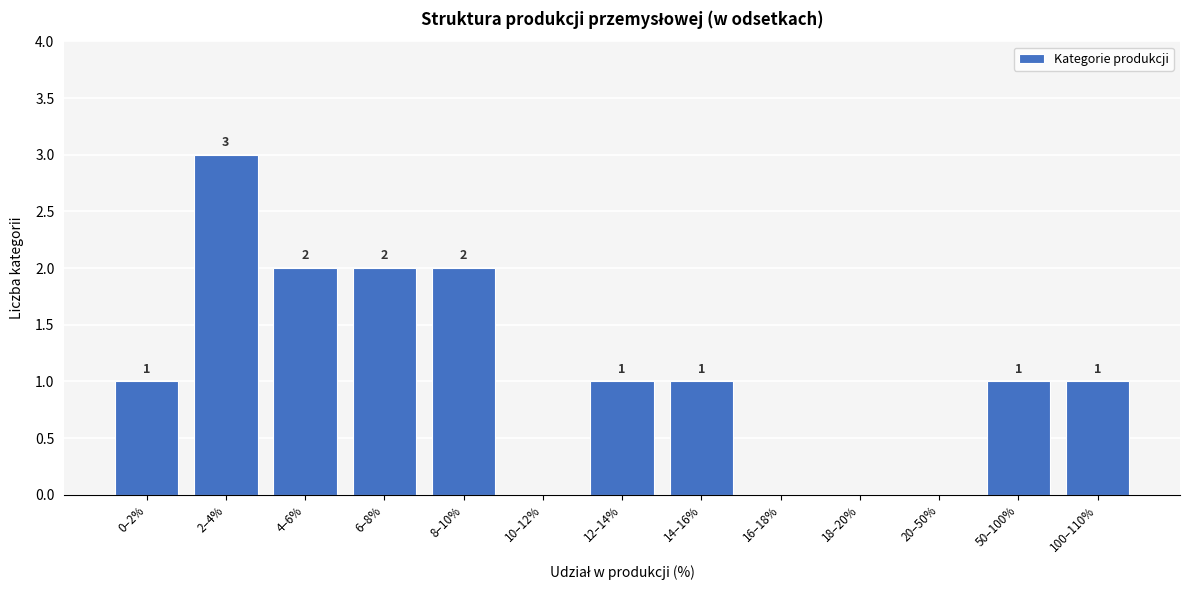

Reading left to right, what are all the values shown in this chart?

0–2%=1	2–4%=3	4–6%=2	6–8%=2	8–10%=2	10–12%=0	12–14%=1	14–16%=1	16–18%=0	18–20%=0	20–50%=0	50–100%=1	100–110%=1